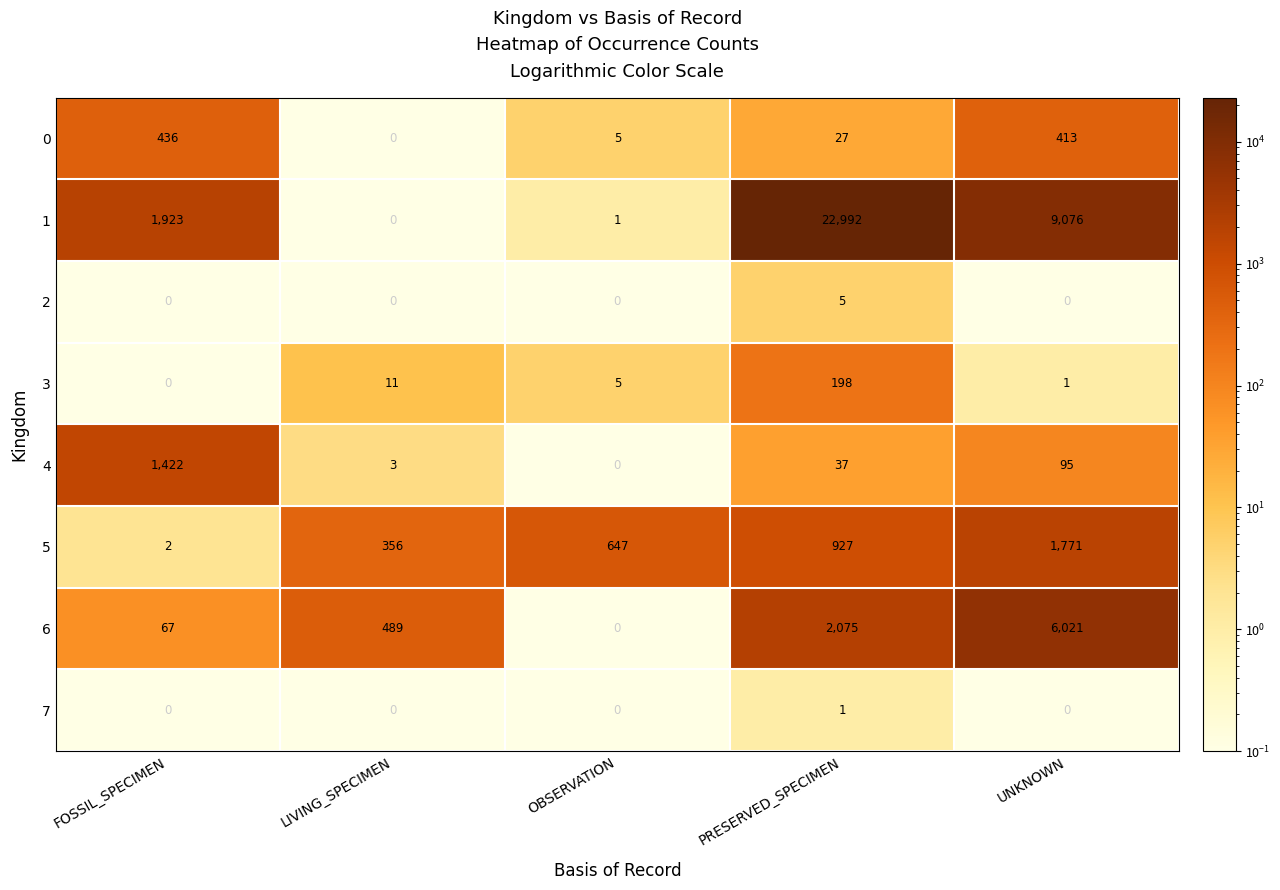

The 3 series shows 1 at OBSERVATION. True or false?

False